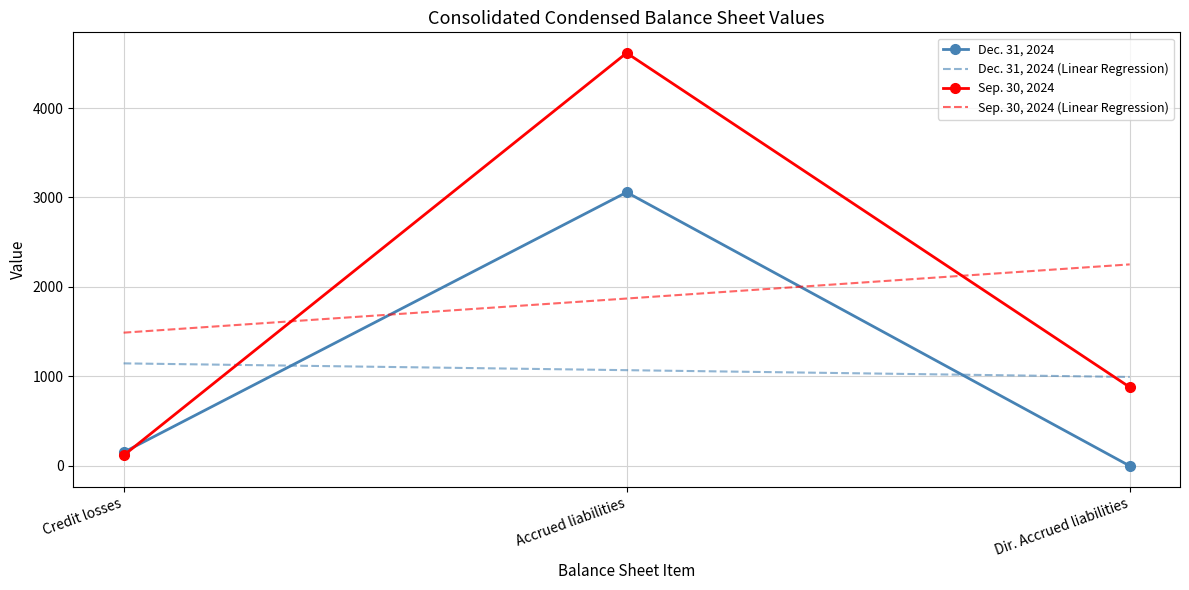

How many Sep. 30, 2024 values are between 117 and 4615?

3